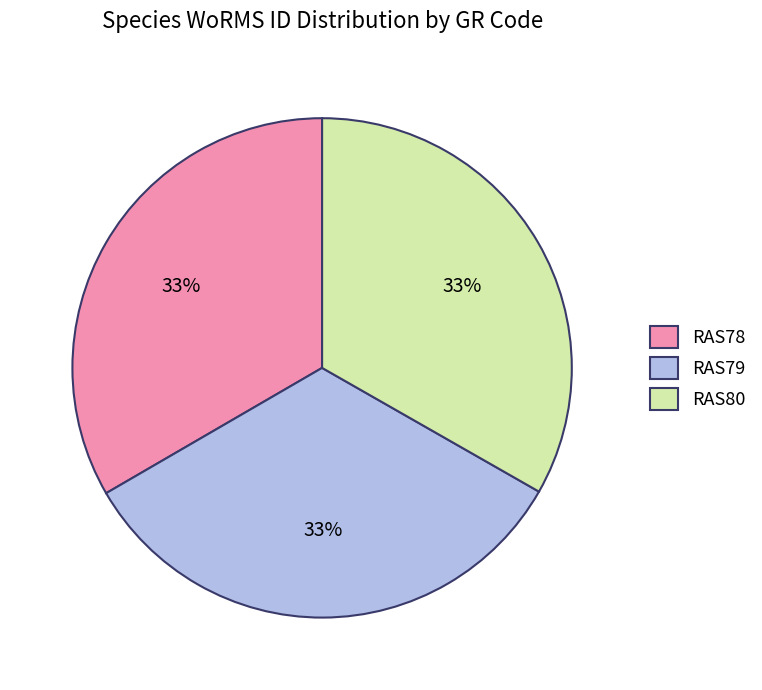

Is the sum of RAS79 and RAS80 greater than half?

Yes